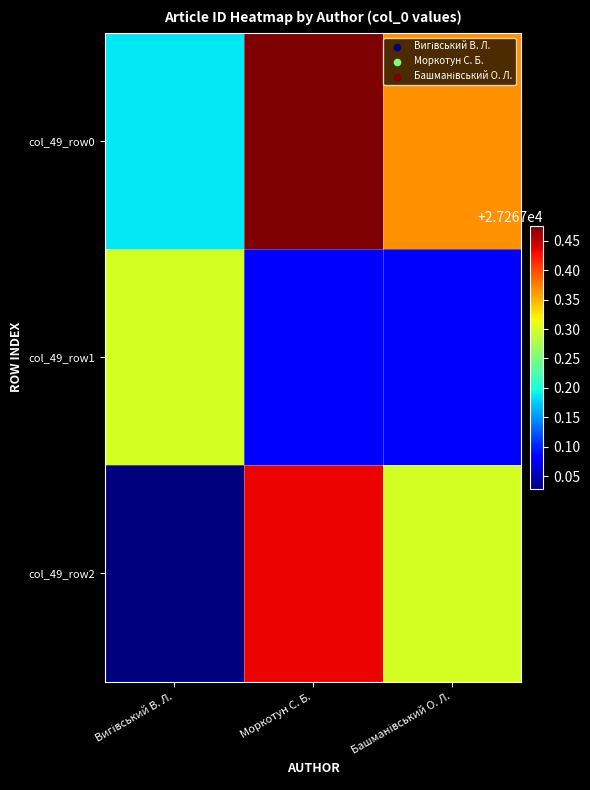

At which category is the sum across all series the highest?

Моркотун С. Б.